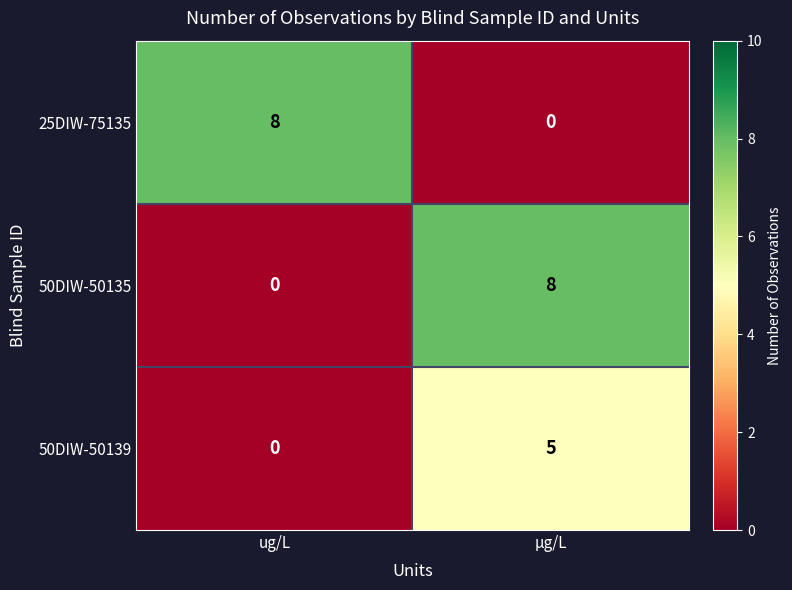

Reading right to left, list all the values displayed in this chart.

25DIW-75135: µg/L=0	ug/L=8
50DIW-50135: µg/L=8	ug/L=0
50DIW-50139: µg/L=5	ug/L=0